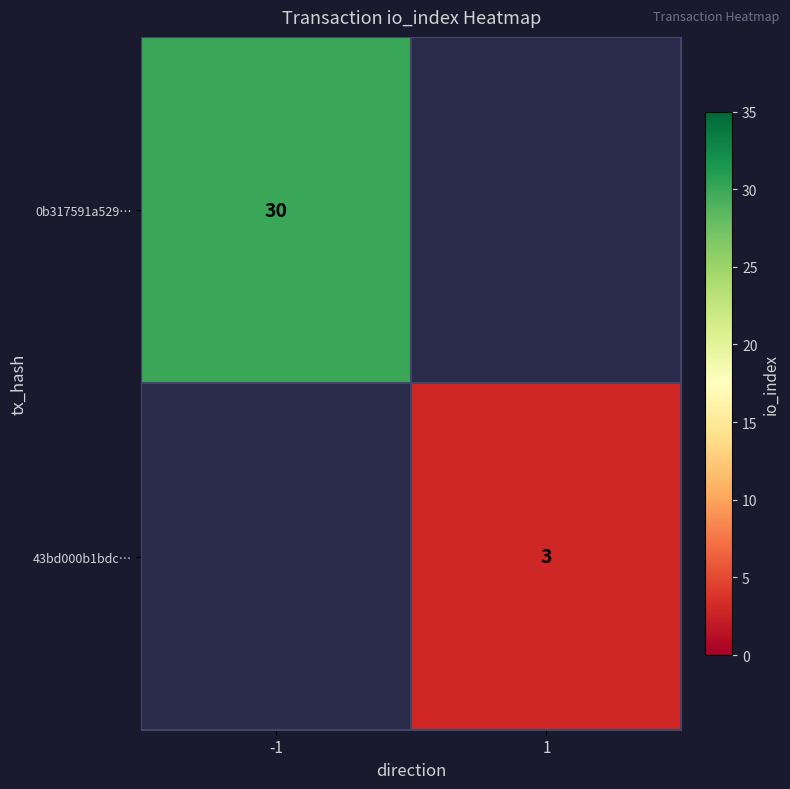

How many series are shown in this chart?

2